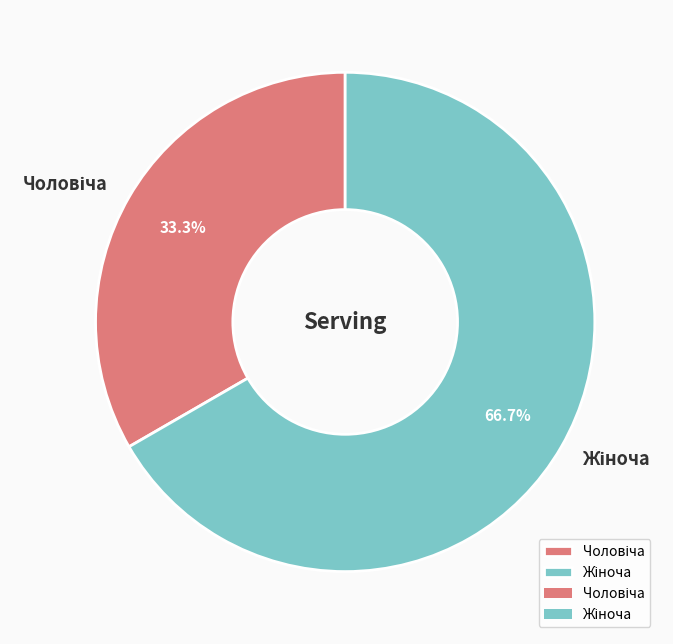

Does any single category account for the majority?

Yes